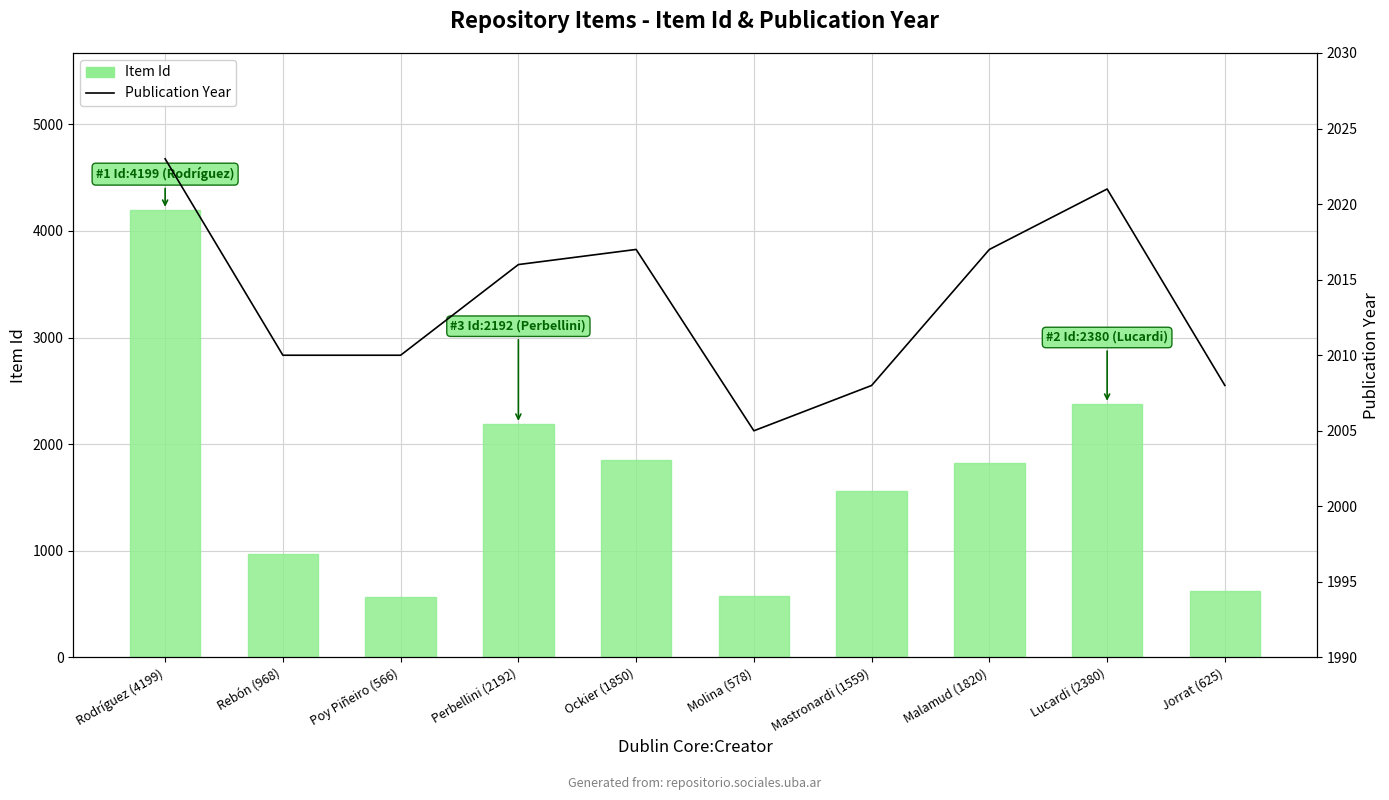

What is the approximate value of Item Id at Molina (578), to the nearest 10?

580